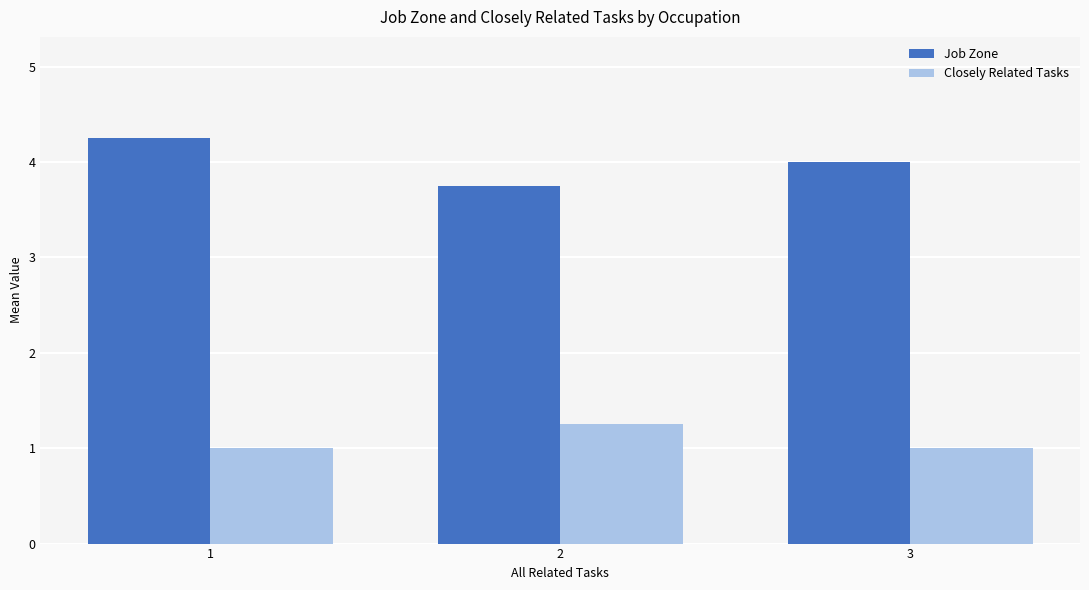

List the labels in order of Job Zone value, largest first.

1, 3, 2